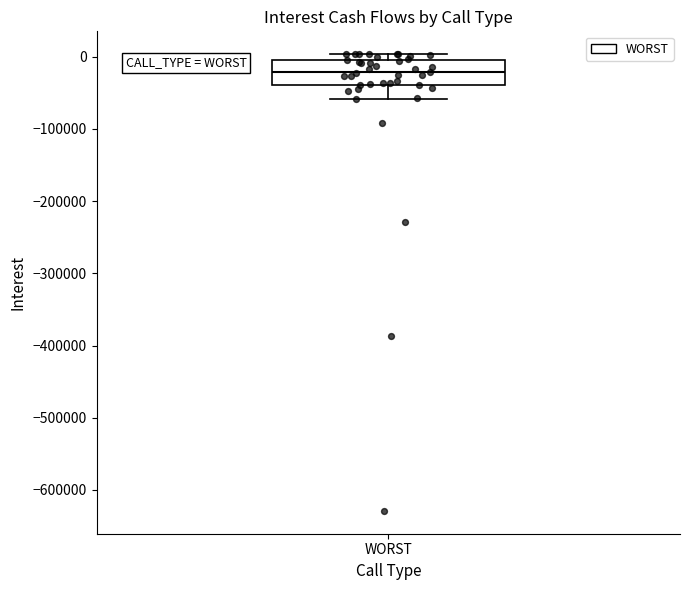

Read this box plot against the y-axis: the position of the median line, the range covered by the box, and the ends of both whiskers. The values are not printed on the chart, so give them approximately, as read against the axis.

median -20000, box -40000 to 0, whiskers -60000 to 0 (just above the box's upper edge)